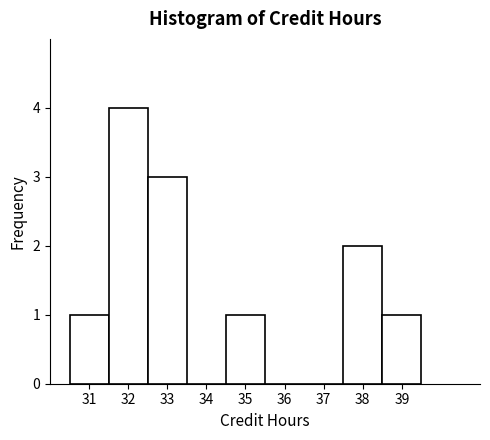

Reading left to right, list every bar in this chart as the range it spans on the x-axis followed by its height. The values are not printed on the chart, so give them approximately, as read against the axis.

30.5 to 31.5: 1
31.5 to 32.5: 4
32.5 to 33.5: 3
33.5 to 34.5: 0
34.5 to 35.5: 1
35.5 to 36.5: 0
36.5 to 37.5: 0
37.5 to 38.5: 2
38.5 to 39.5: 1